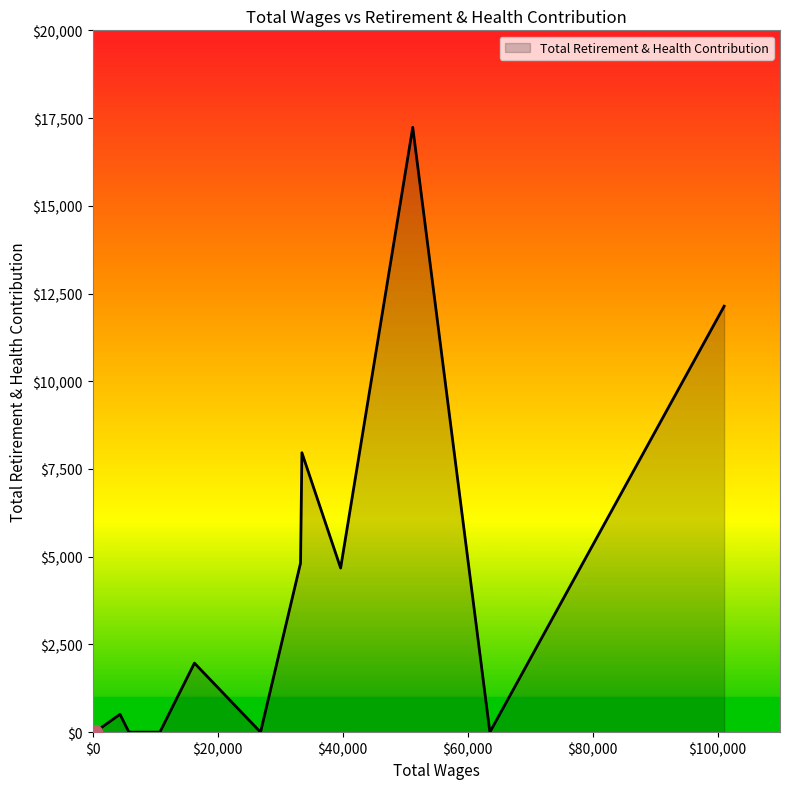

How many categories are shown in the chart?

17